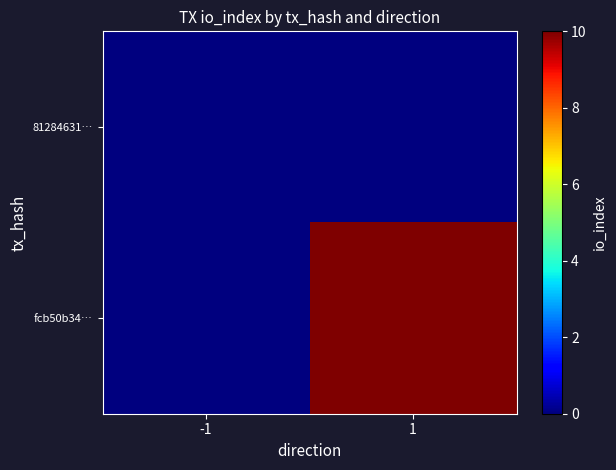

Reading right to left, extract all data points from this chart.

81284631…: 1=0	-1=0
fcb50b34…: 1=10	-1=0